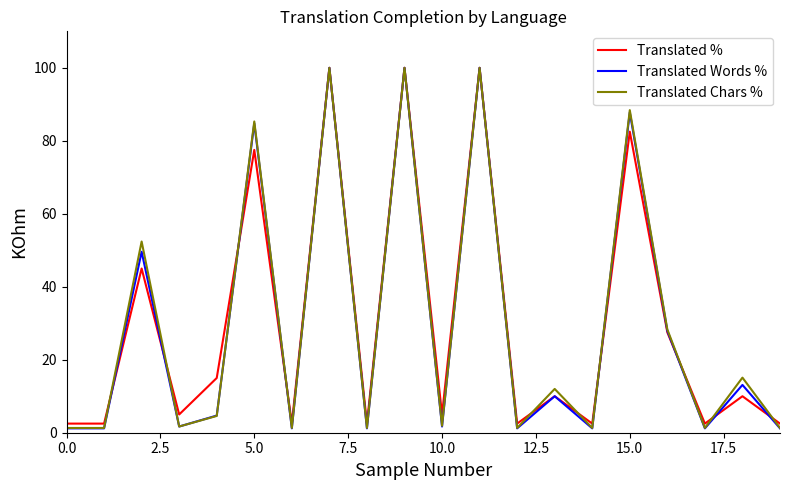

What are all the series names shown in the legend?

Translated %, Translated Words %, Translated Chars %